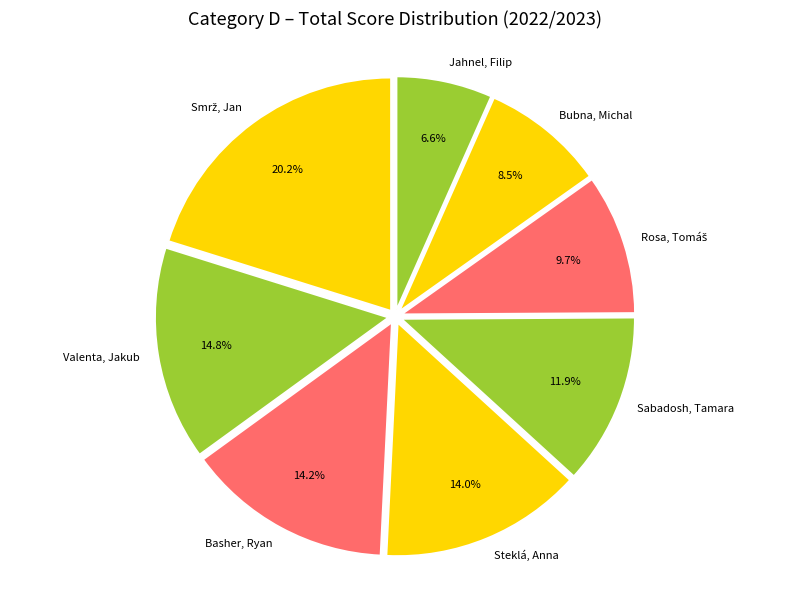

How many segments does this pie chart have?

8